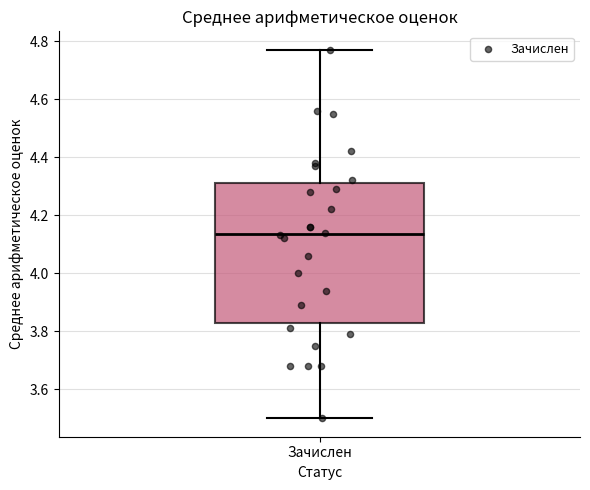

Where is the lower edge of the box for Зачислен on the y-axis? The values are not printed on the chart, so give them approximately, as read against the axis.

3.84